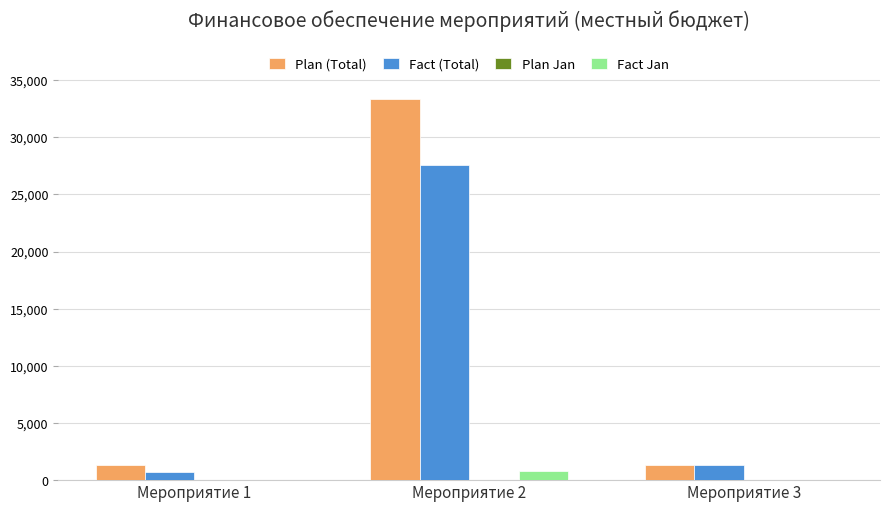

Are the bars grouped side by side (vs. stacked)?

Yes